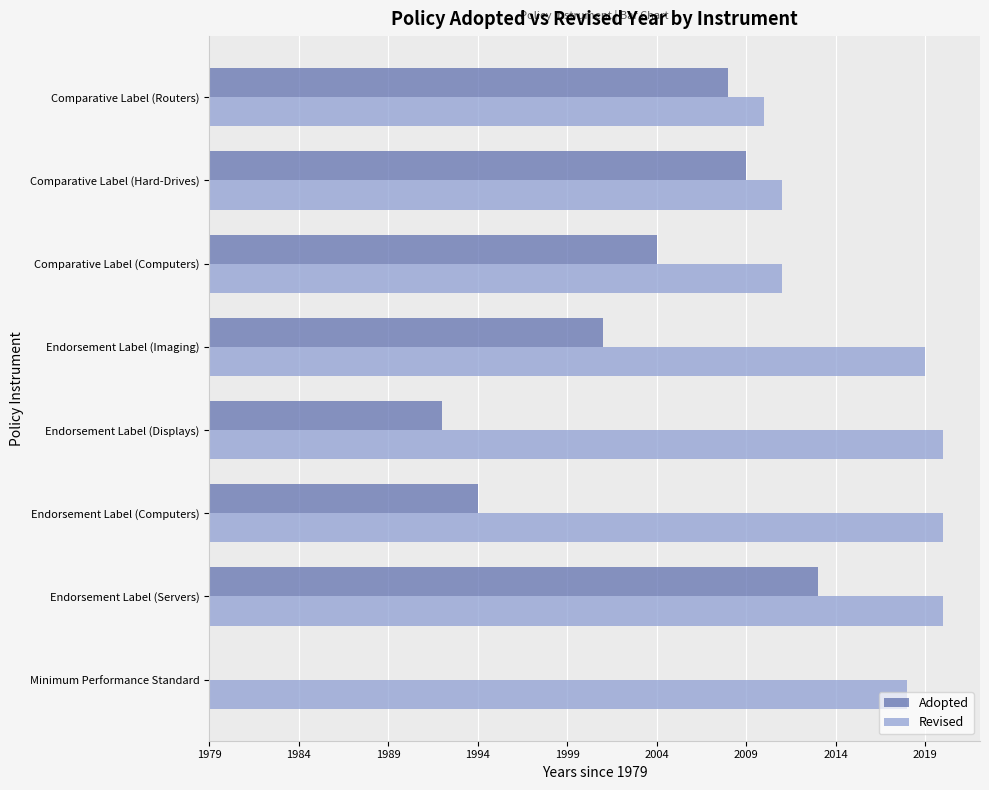

What is the maximum value shown in the chart?

41